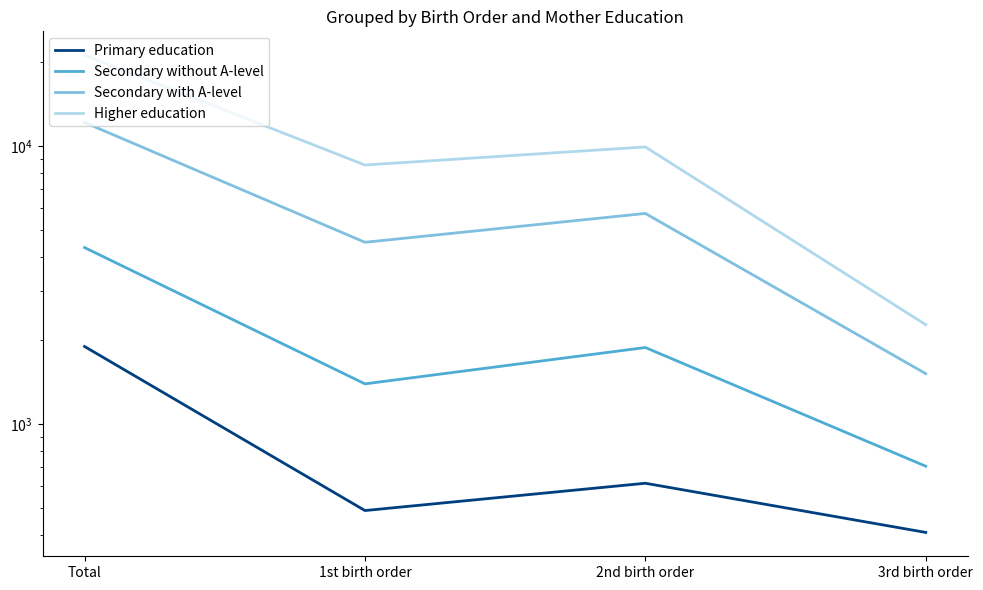

True or false: Secondary with A-level has more than 2 interior local peaks.

False